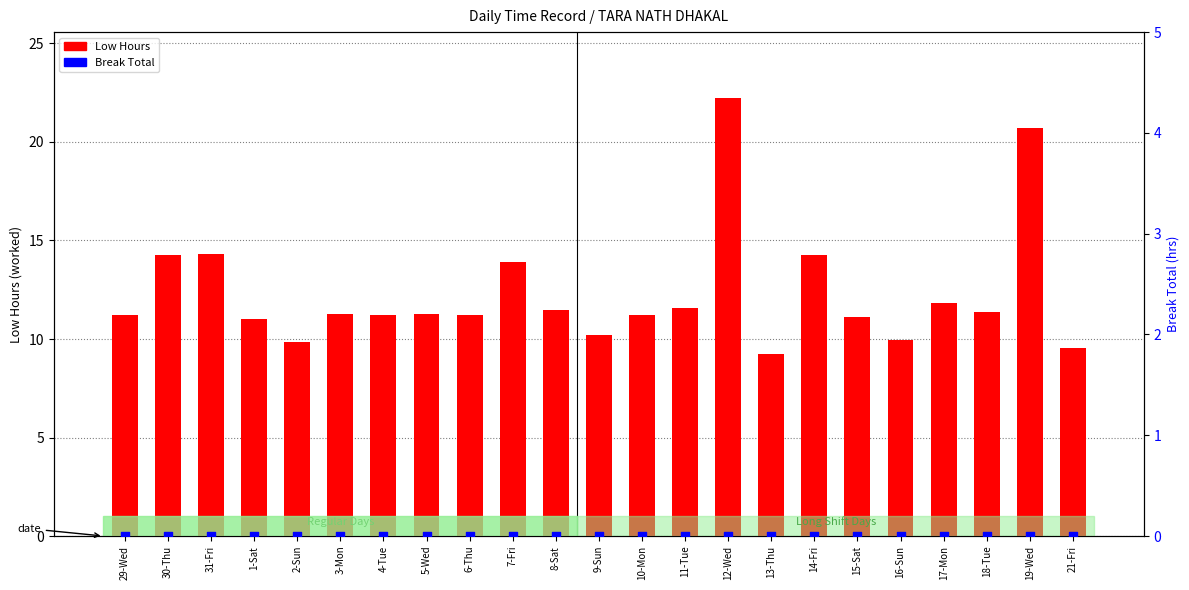

At how many categories does at least one series exceed 1?

23